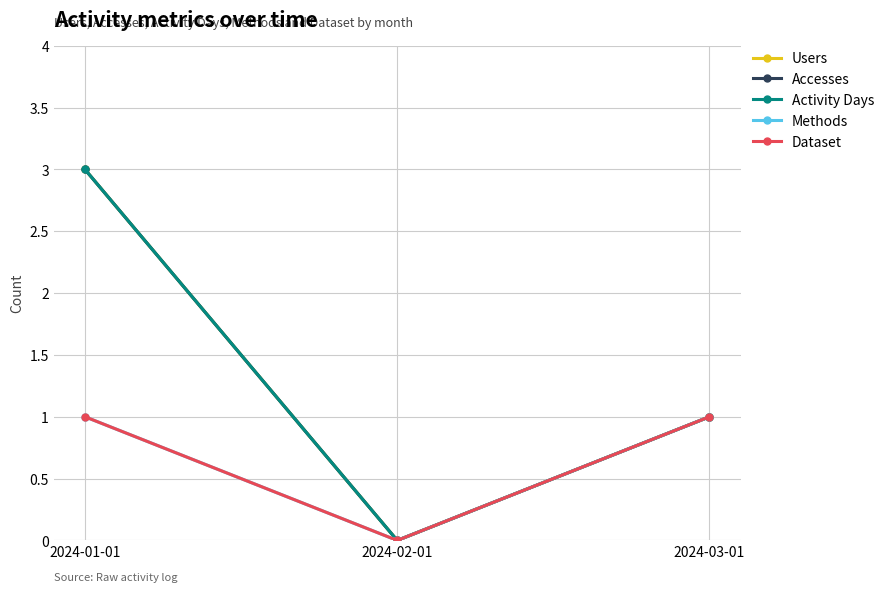

Is it true that Dataset equals 0 at 2024-02-01?

True